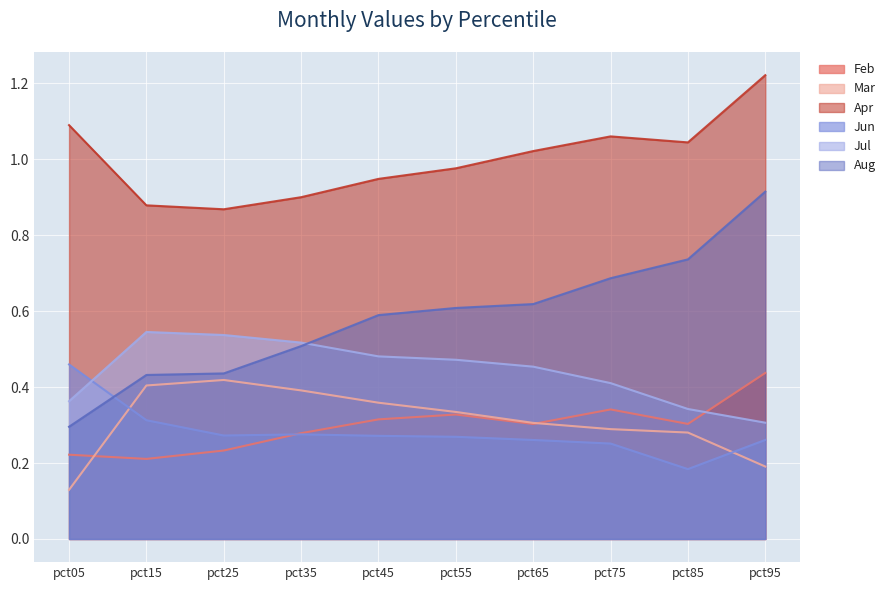

List the series in order of their peak value, lowest first.

Mar, Feb, Jun, Jul, Aug, Apr